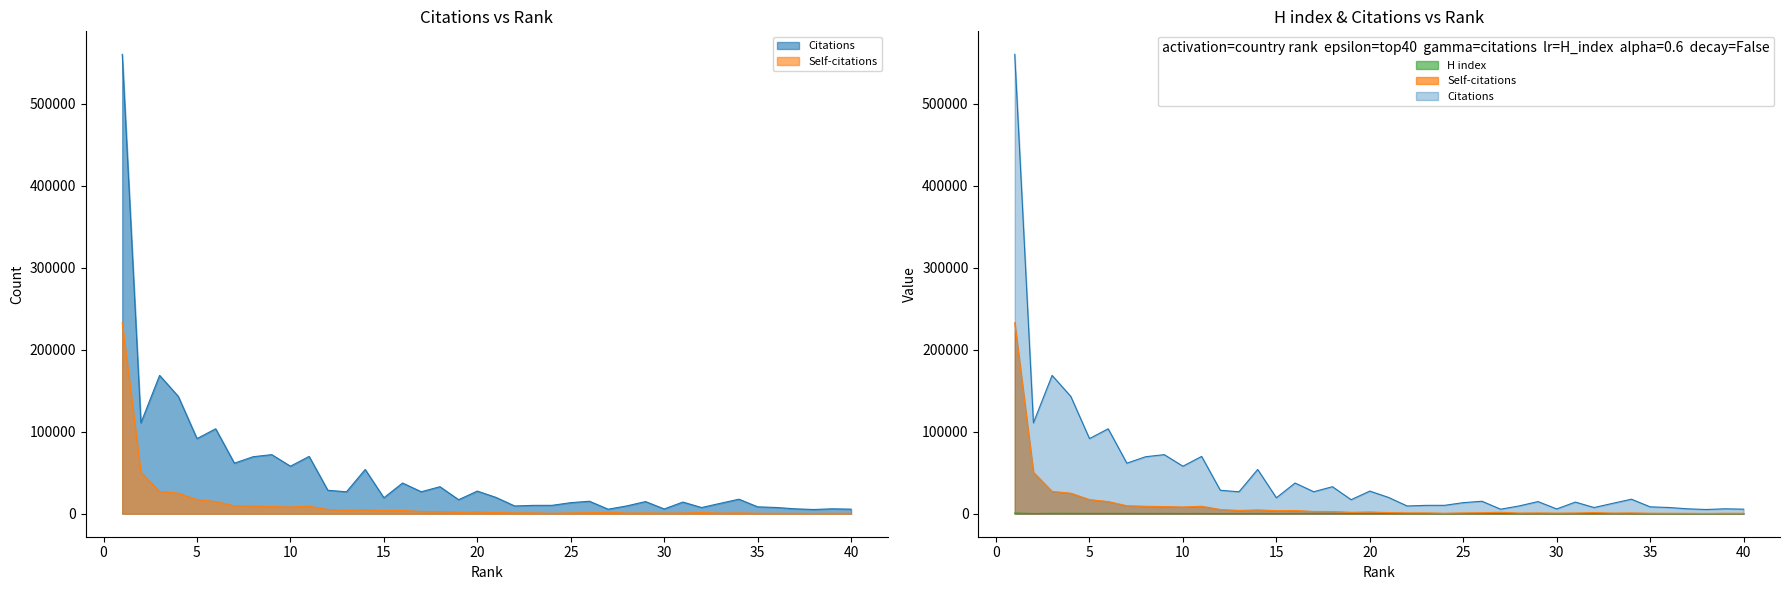

Is it true that Self-citations equals 9169 at 11?

True